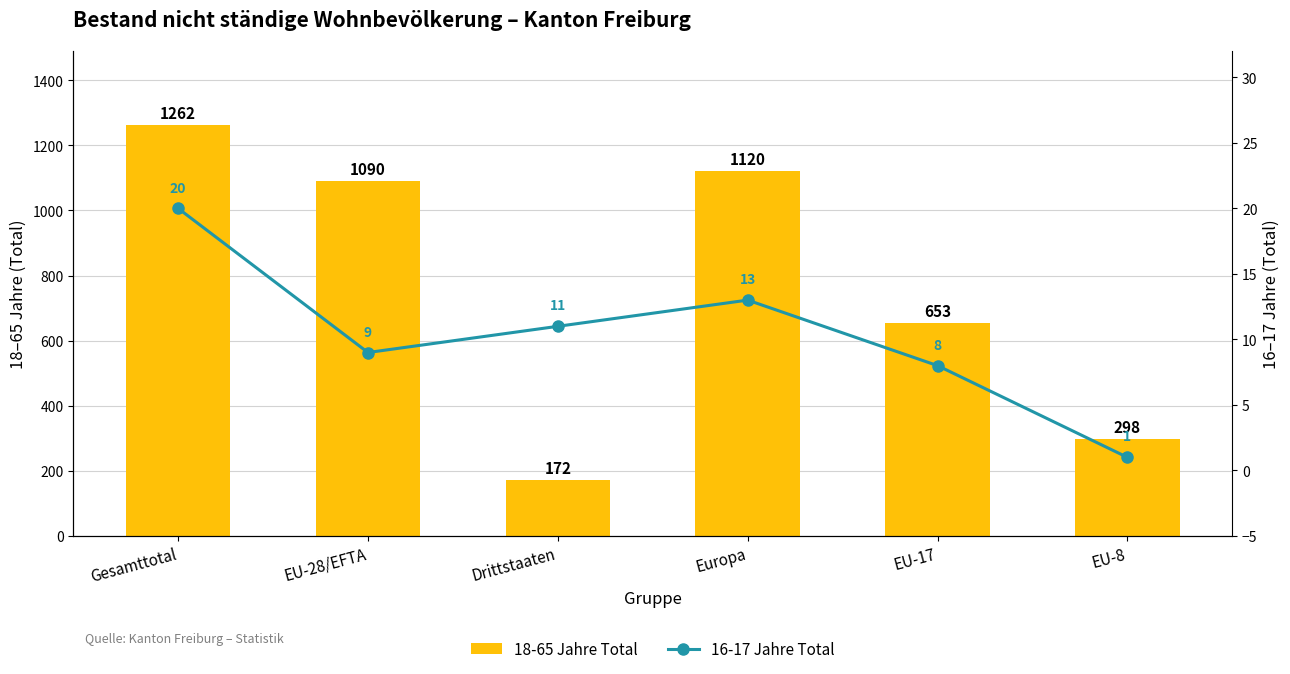

What is the average value of the 16-17 Jahre Total series?

10